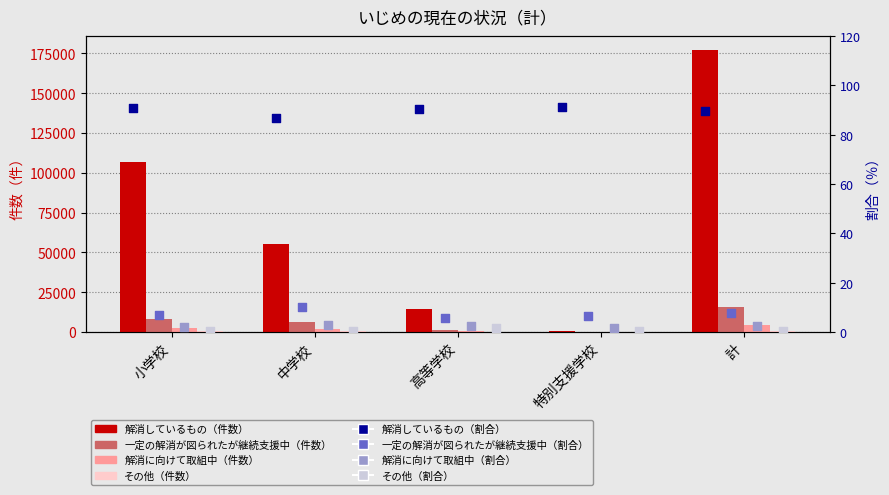

Which series reaches the minimum Y coordinate?

その他（件数）